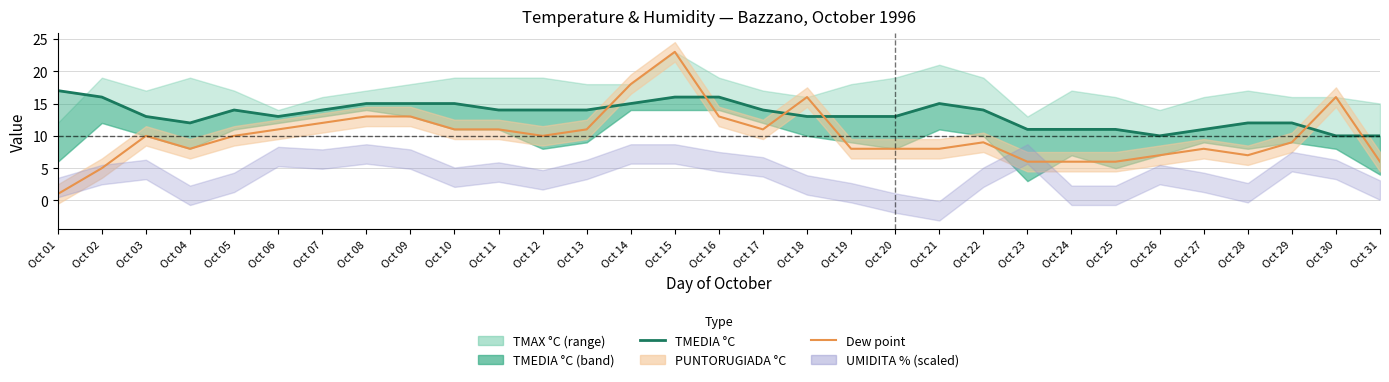

How many times do PUNTORUGIADA °C and TMEDIA °C cross each other?

6